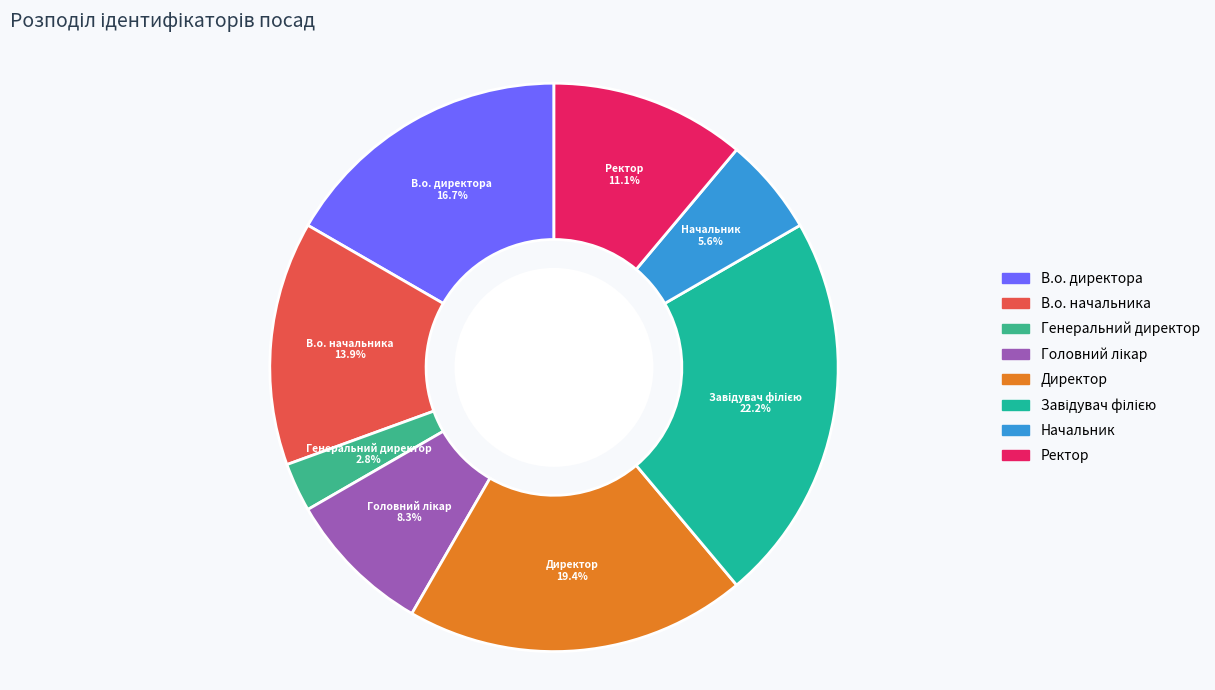

Combined, what portion of the pie is Директор and Генеральний директор?

22.2%